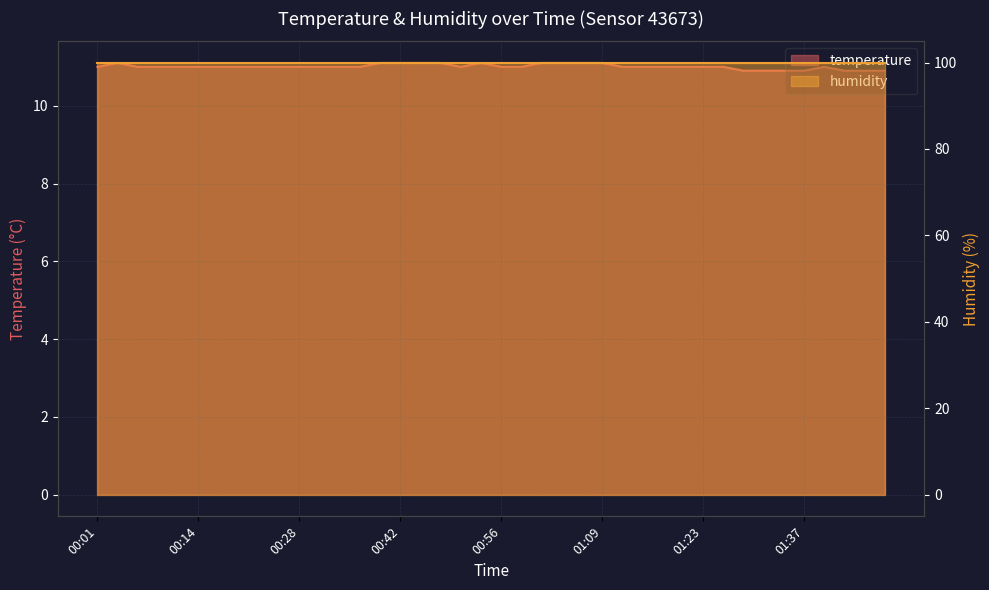

How many values are between 11 and 12?

33